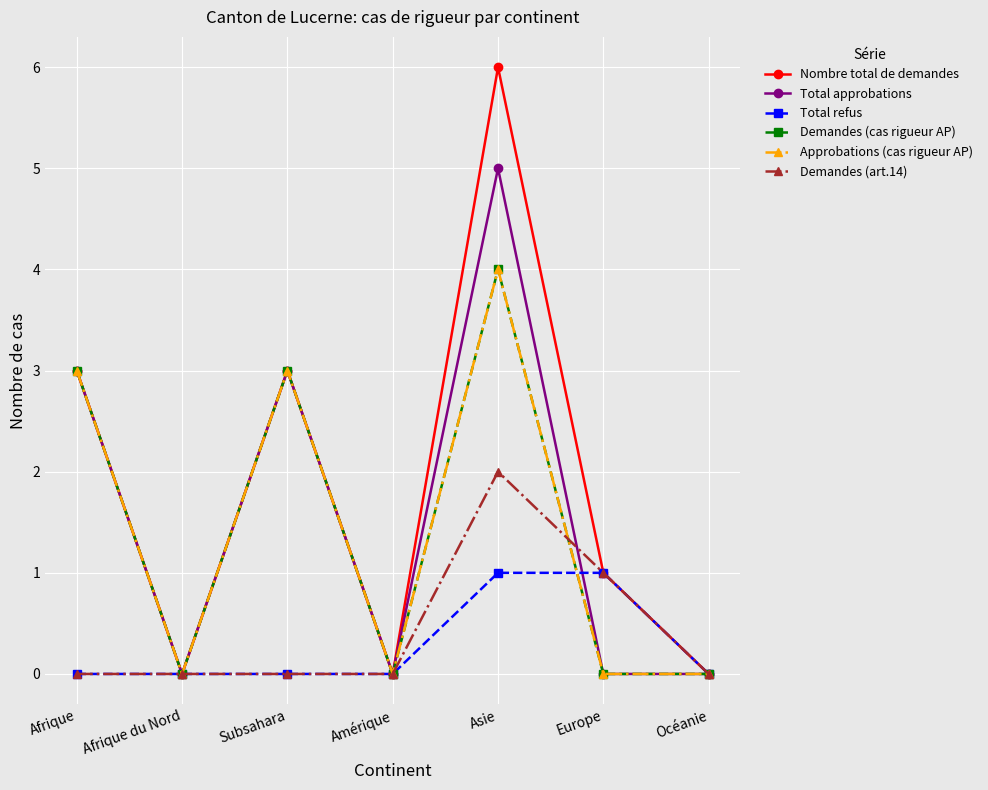

Between Afrique du Nord and Asie, which series saw the biggest shift?

Nombre total de demandes